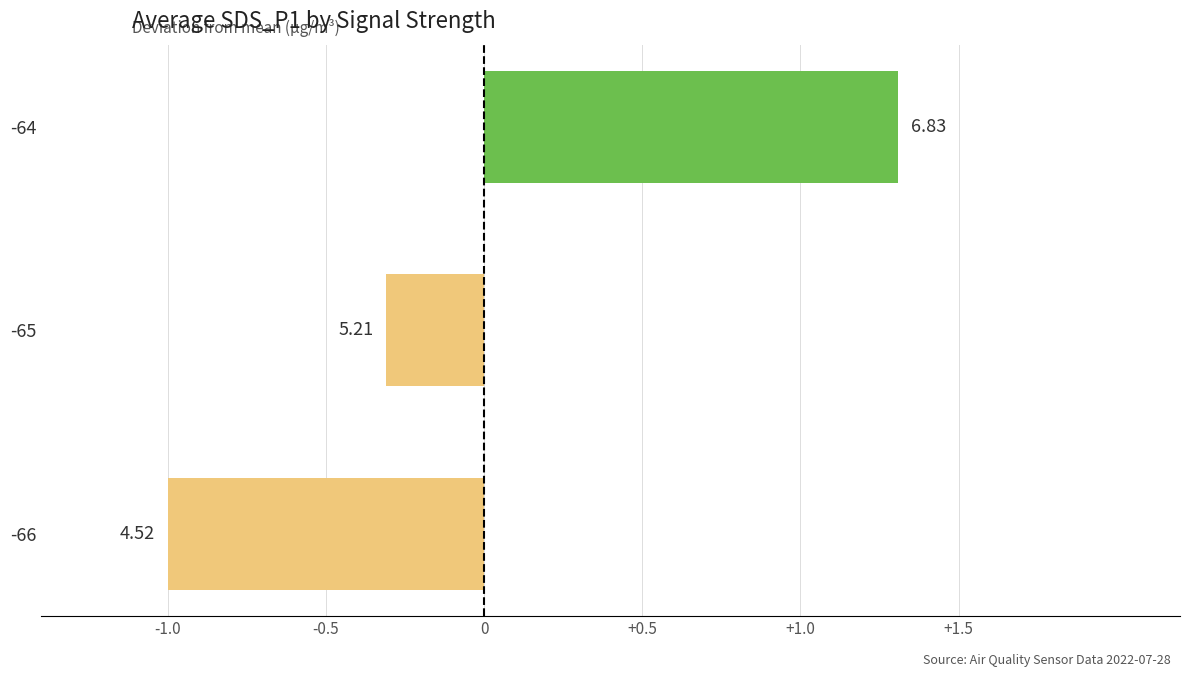

How many bars are there in total?

3